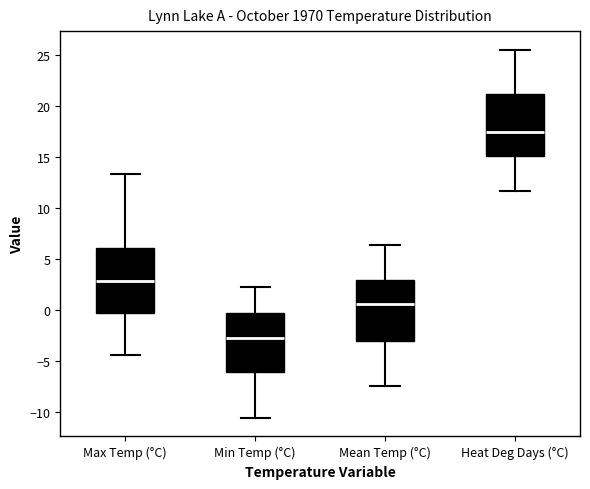

Where is the upper edge of the box for Mean Temp (°C) on the y-axis? The values are not printed on the chart, so give them approximately, as read against the axis.

3.0